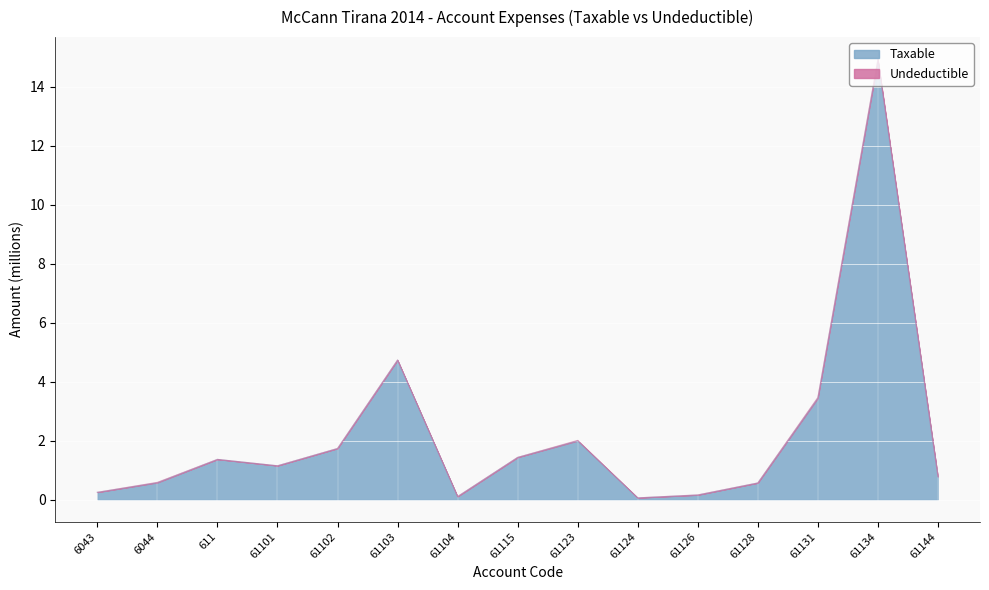

How many values are below 1?

7